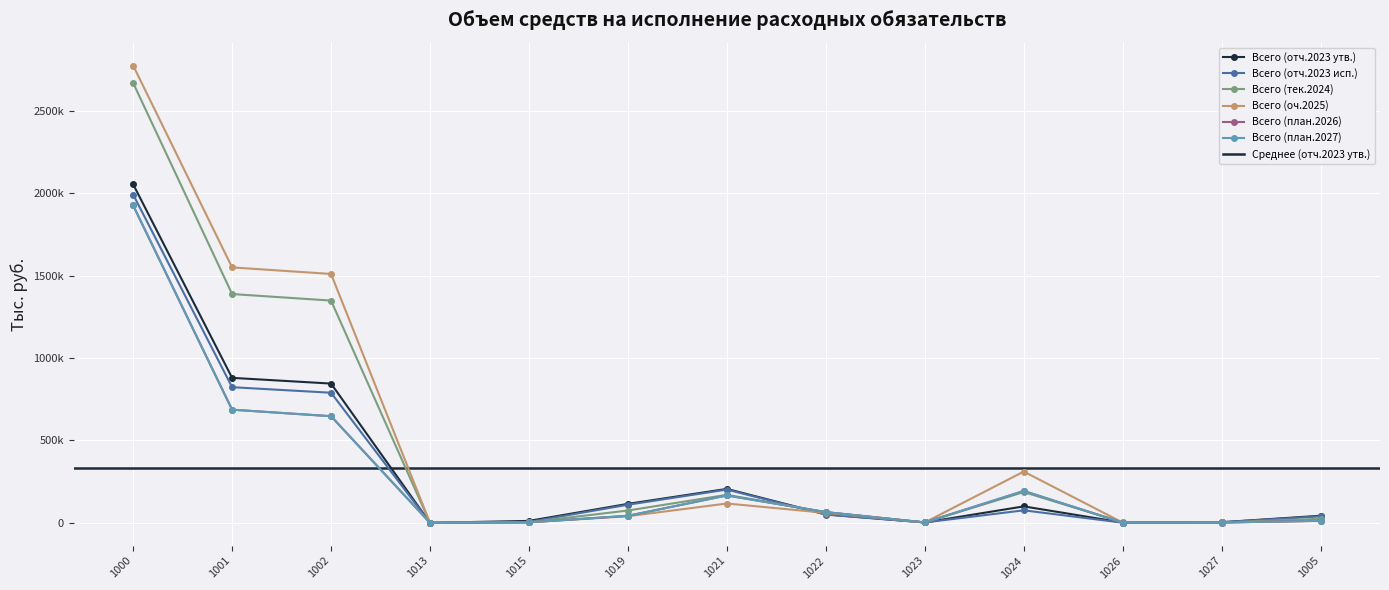

At how many categories does at least one series exceed 723595?

3